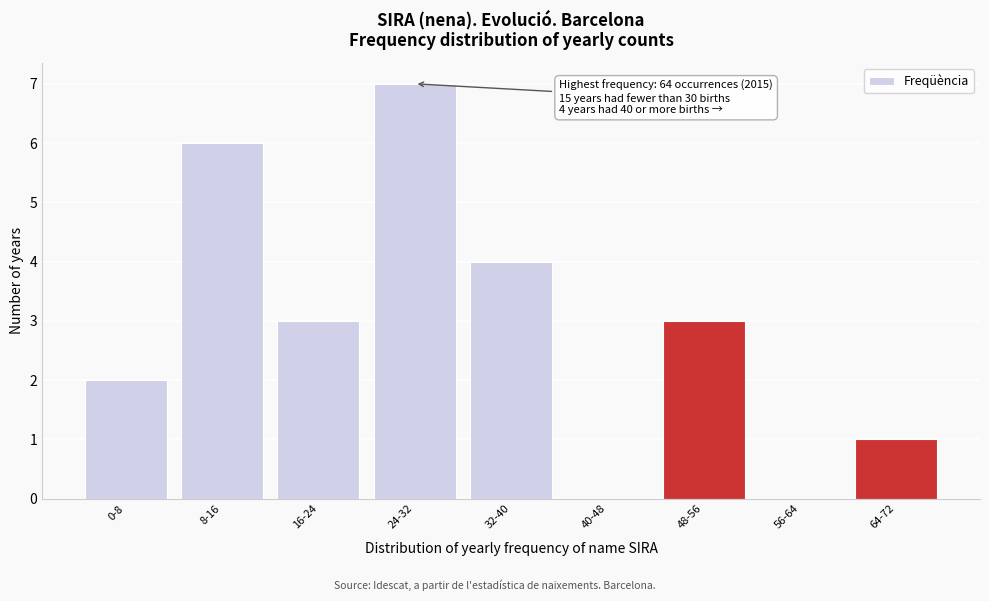

Reading right to left, transcribe all the data shown in this chart.

64-72=1	56-64=0	48-56=3	40-48=0	32-40=4	24-32=7	16-24=3	8-16=6	0-8=2